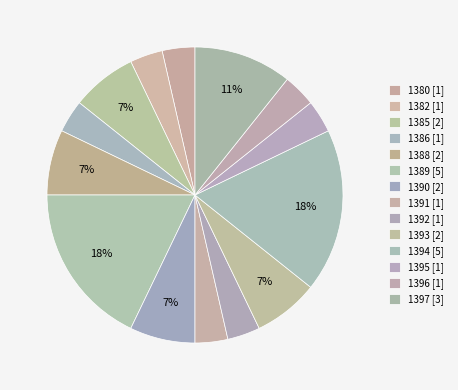

How many slices are in this pie chart?

14